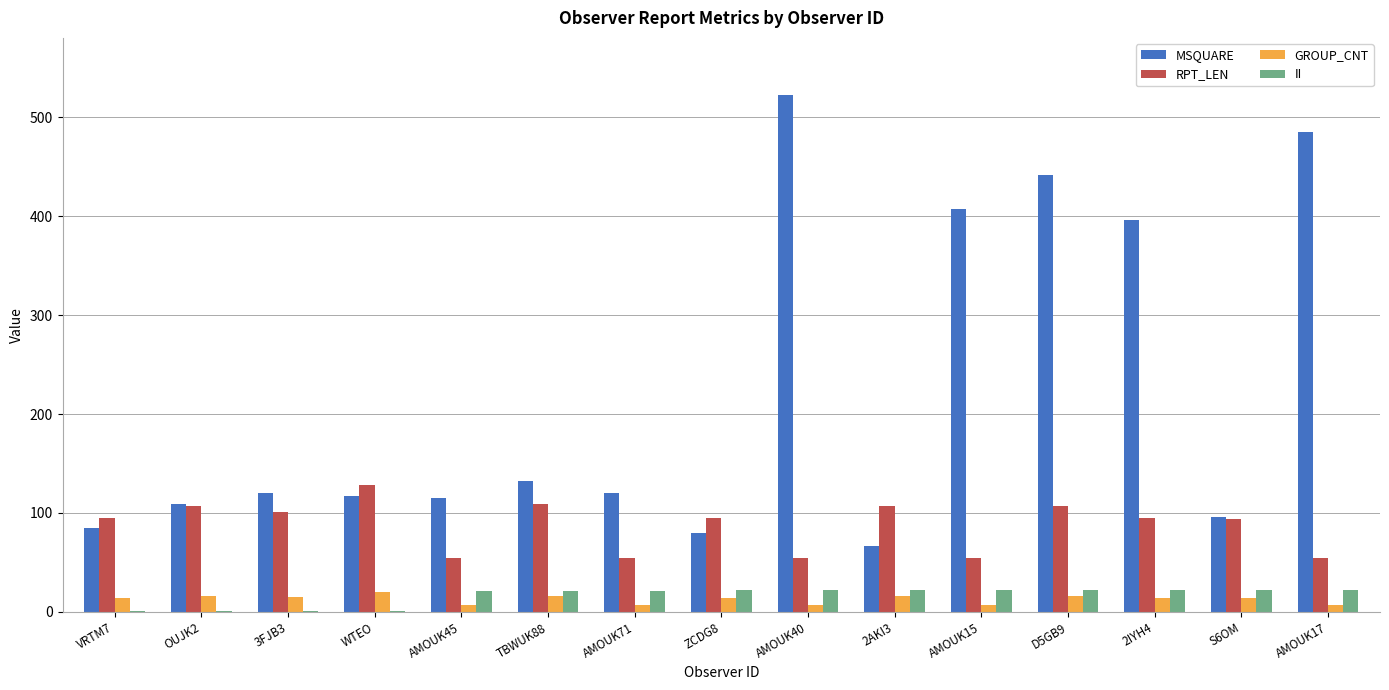

What is the spread (max minus min) of values at AMOUK15?

400